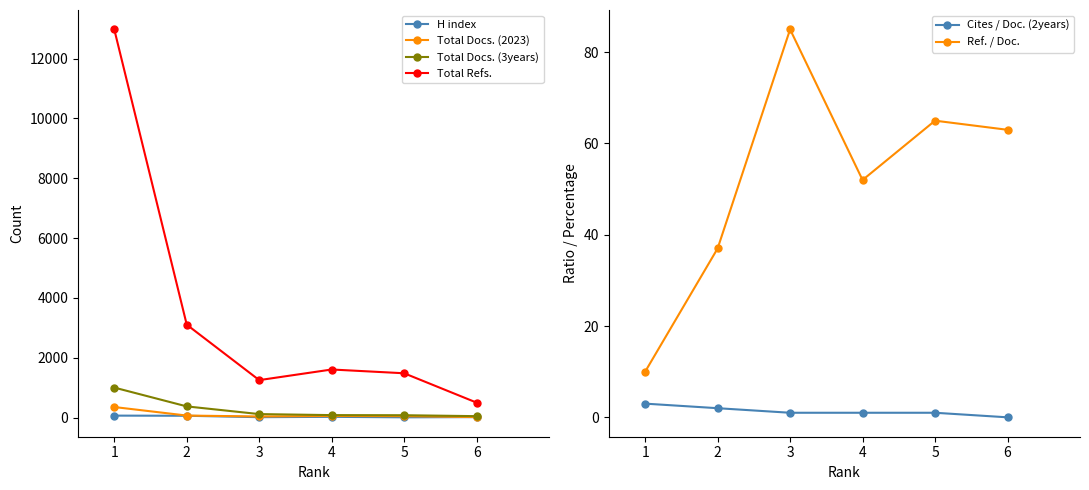

What is the value of the Total Docs. (3years) point at the 1st from the left?

1006